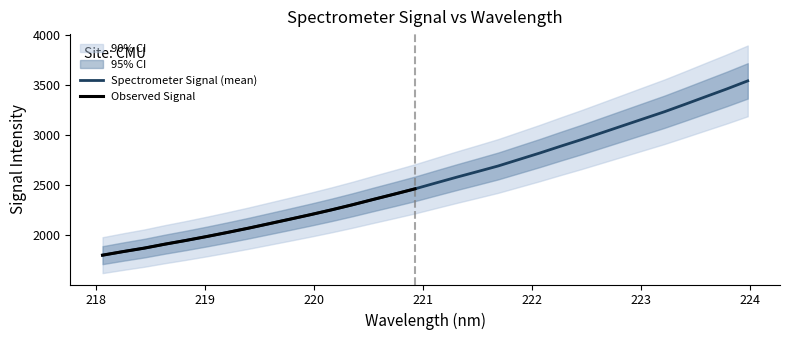

Does the chart have visible grid lines?

No